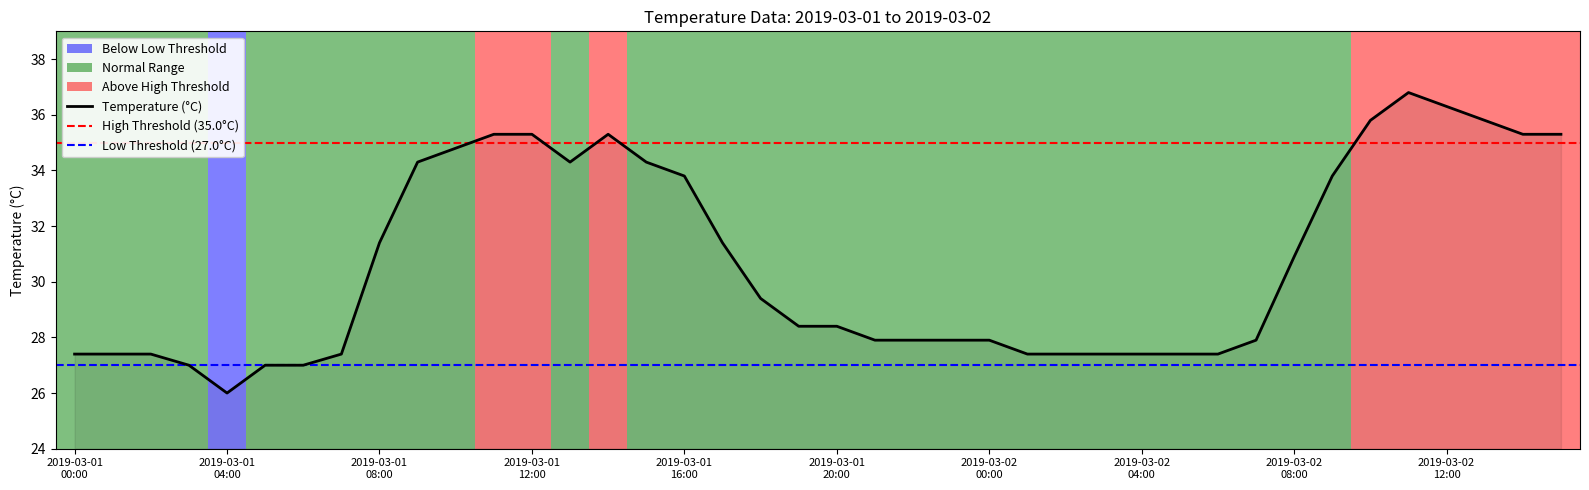

Which category has the highest value across all series?

11:00